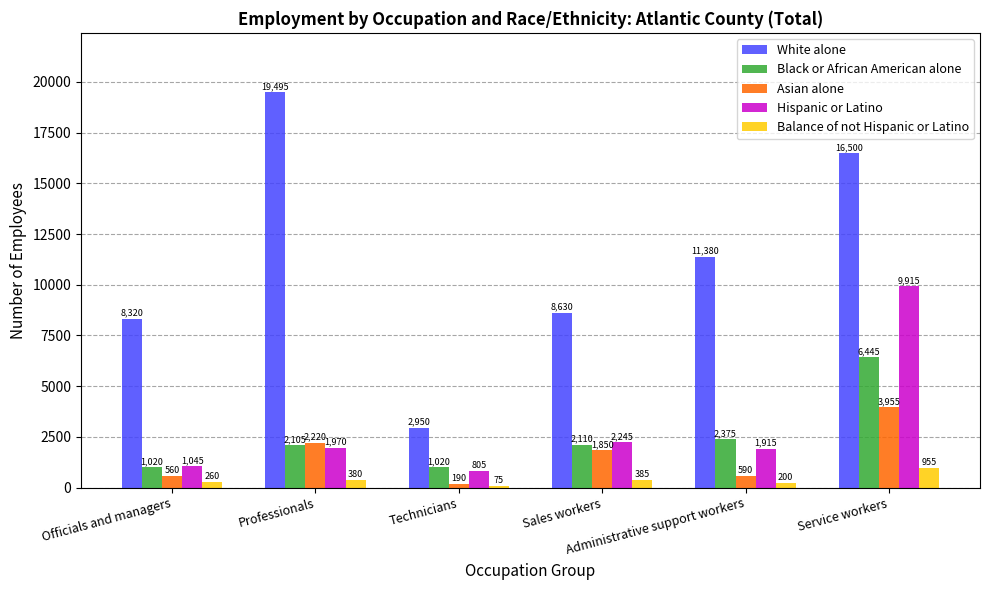

What is the minimum value shown in the chart?

75